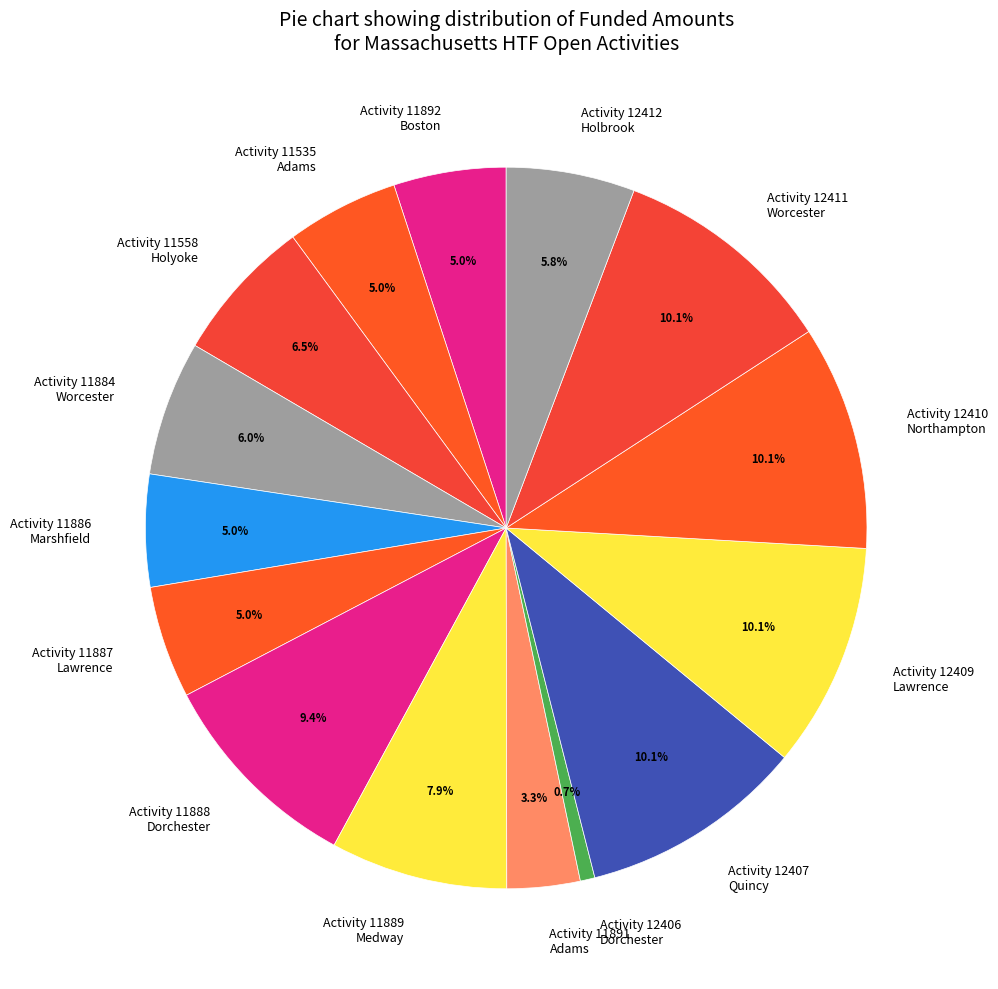

Which slice is the smallest?

Activity 12406 Dorchester